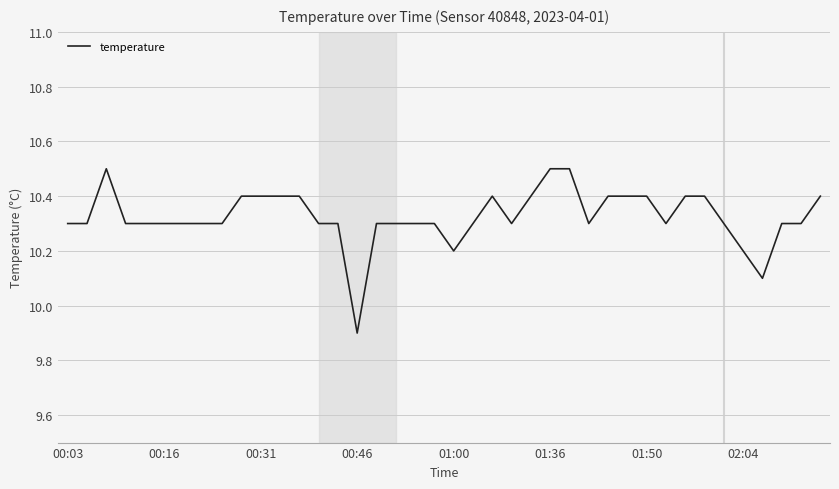

What is the greatest value displayed?

10.5